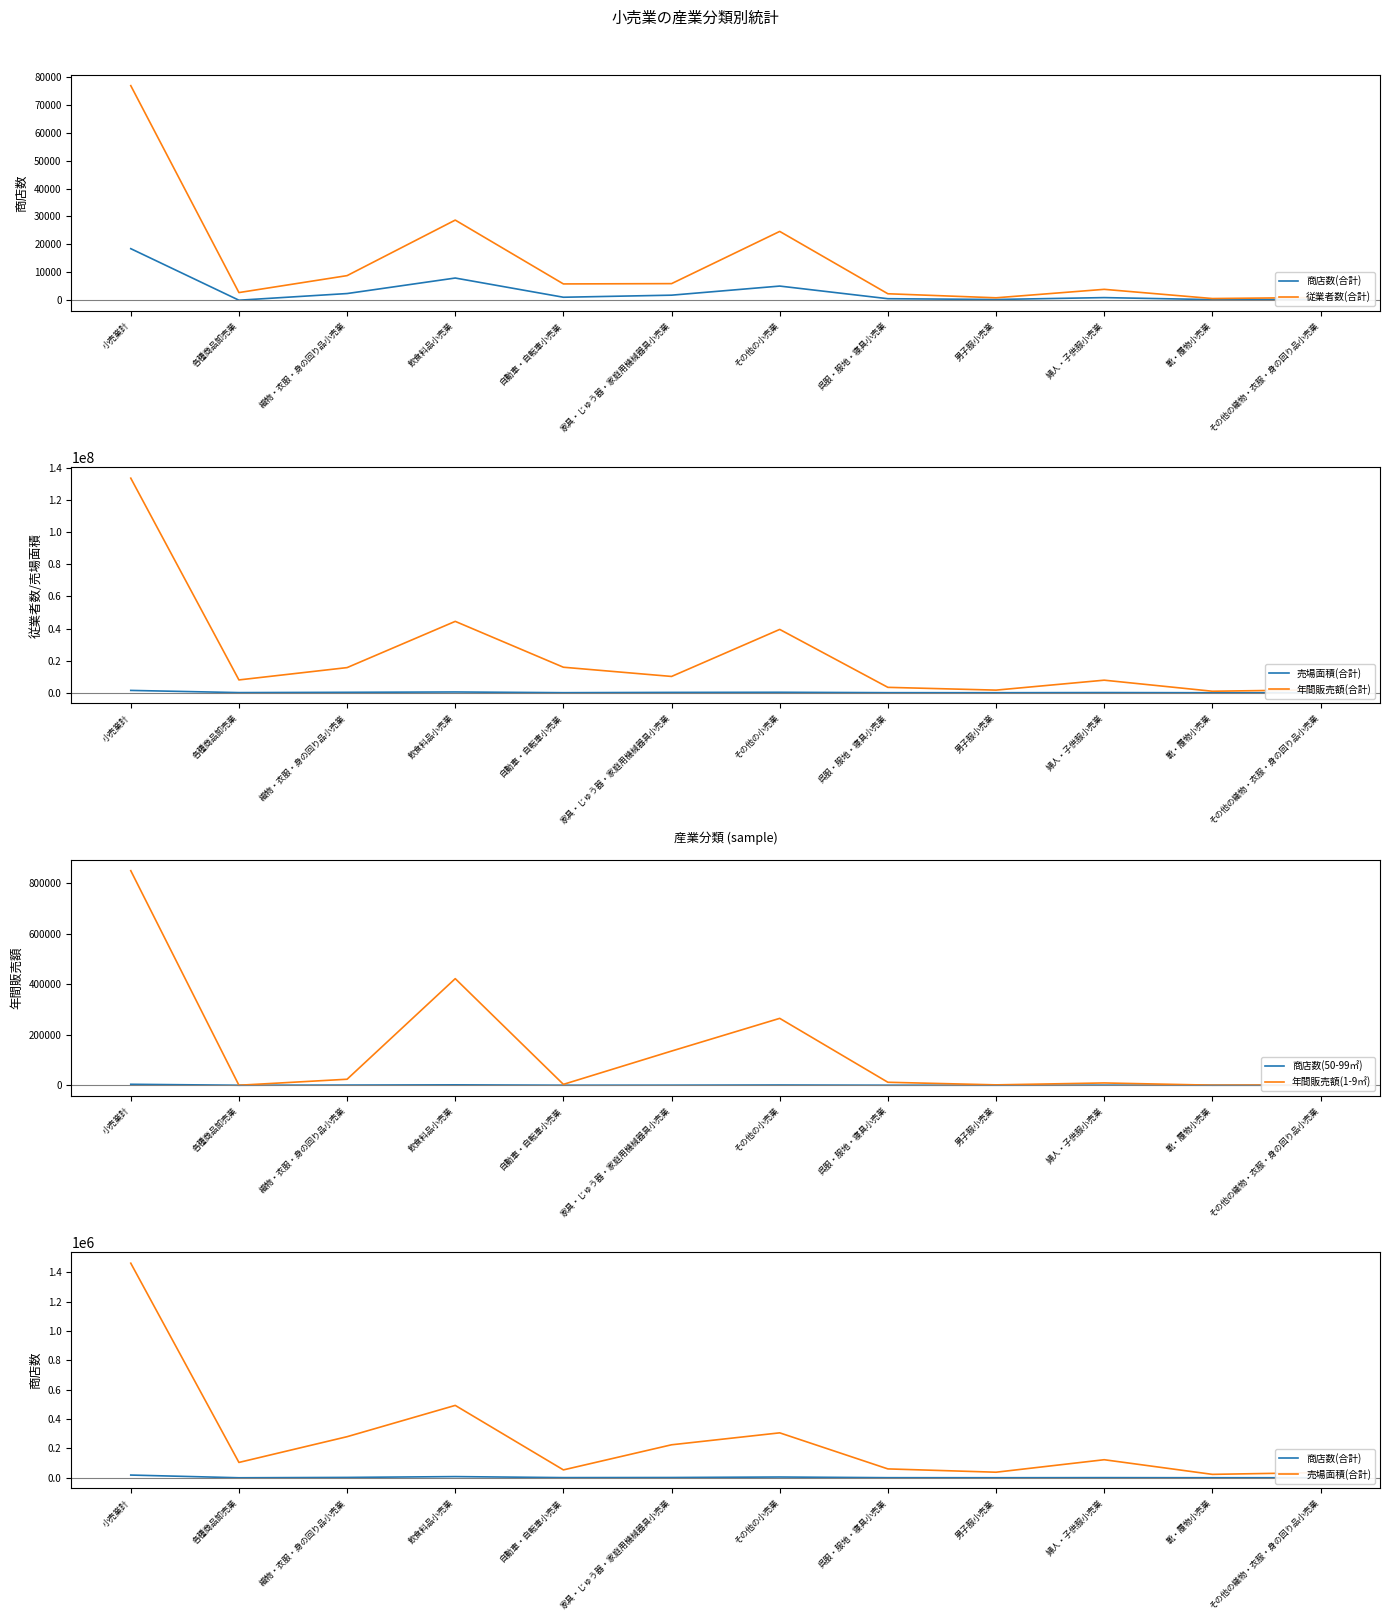

What is the label of the 8th point from the left?

呉服・服地・寝具小売業